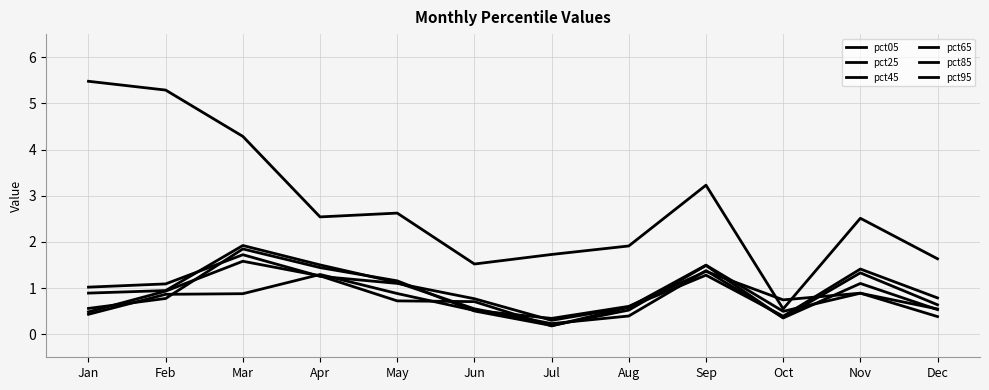

At how many categories does at least one series exceed 0?

12